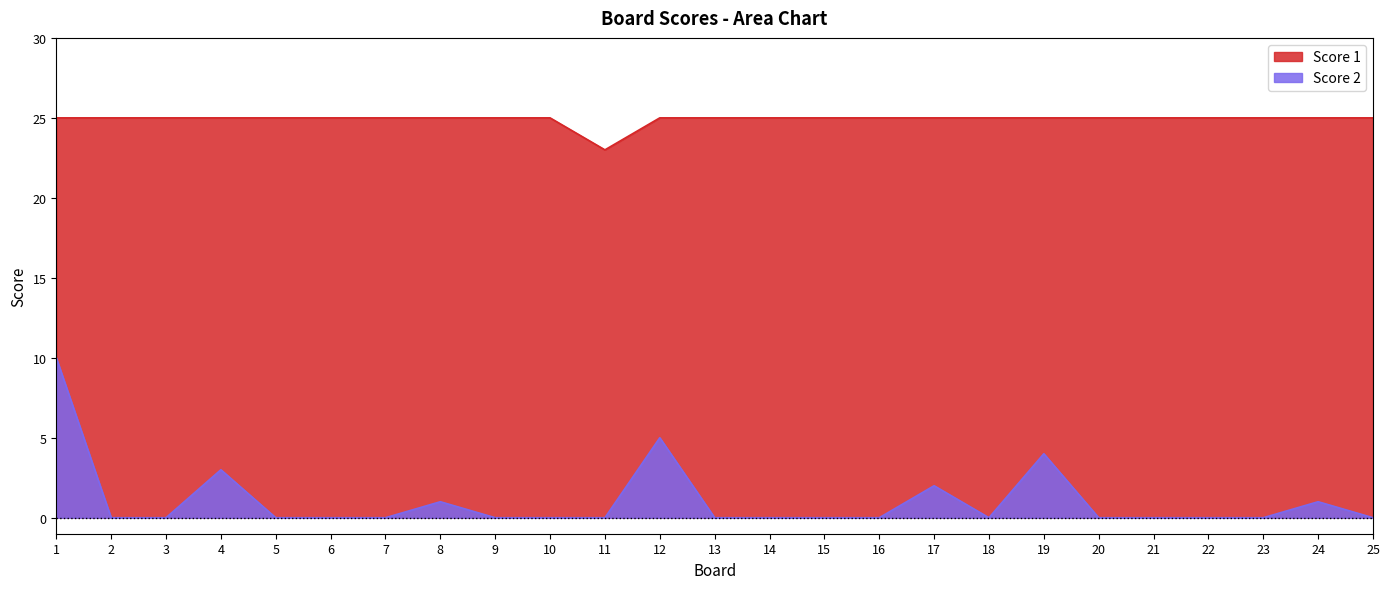

True or false: Score 1 and Score 2 intersect in this chart.

False